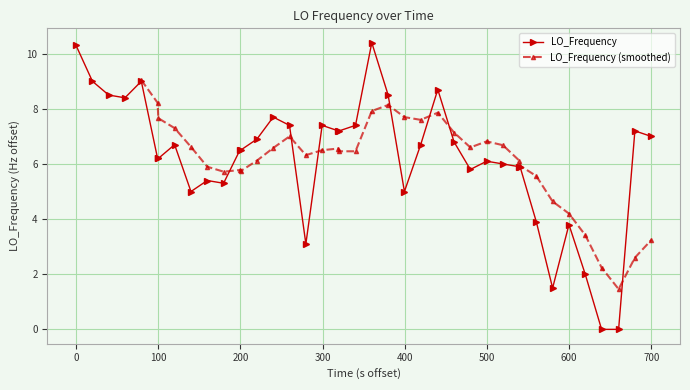

What is the value of the LO_Frequency point at the 24th from the left?

5.0